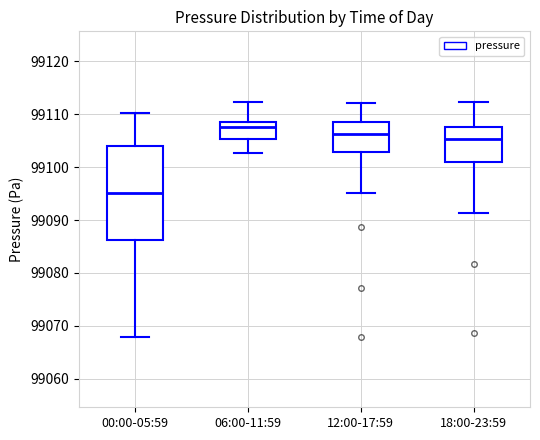

Which box has the highest median line?

06:00-11:59